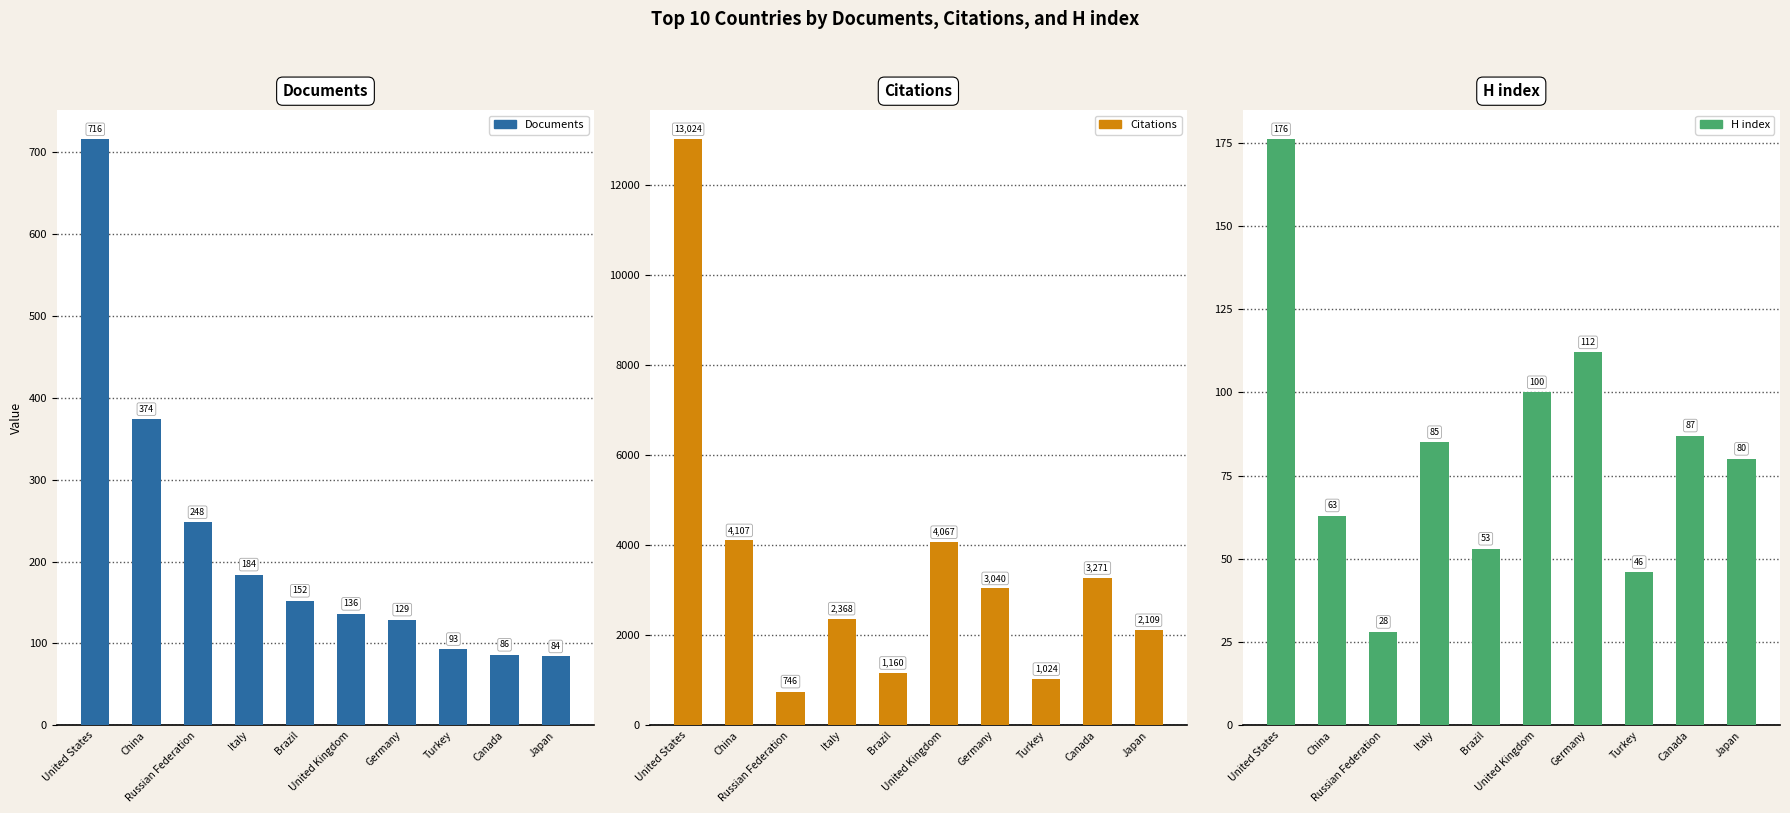

Does the chart contain stacked bars?

No